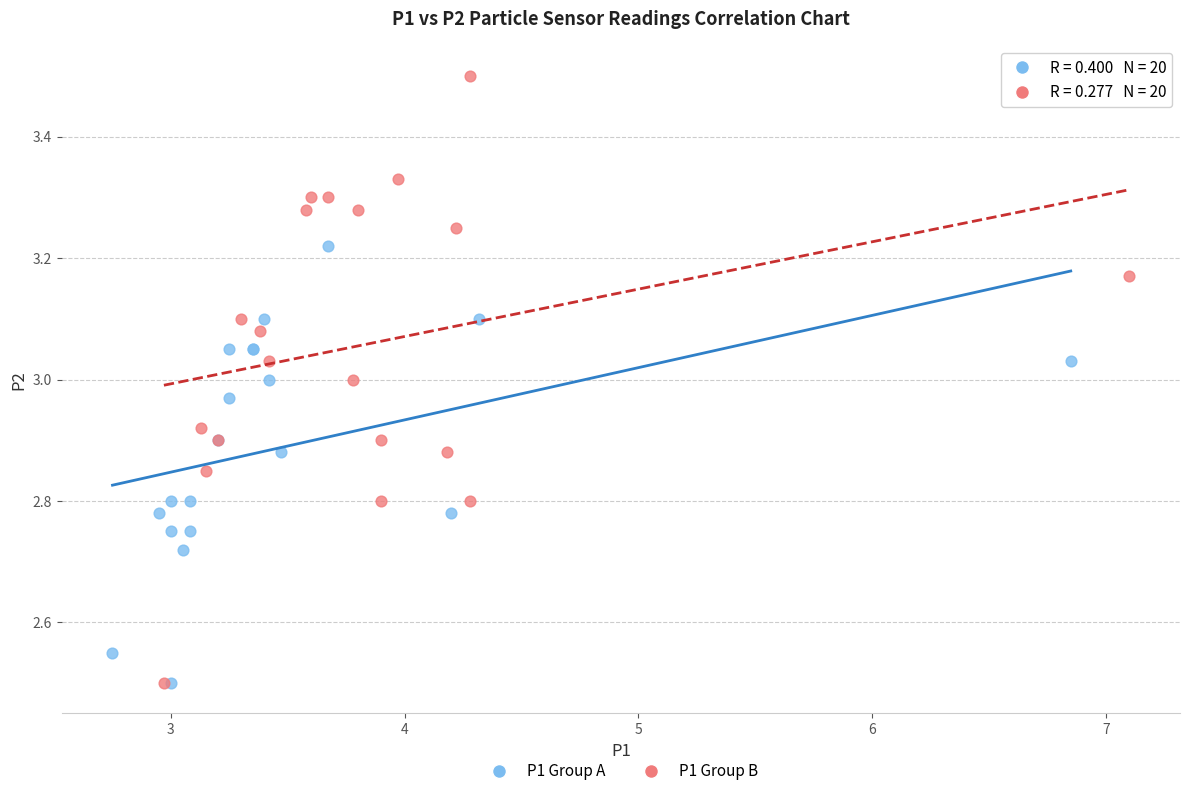

Which series has the largest Y range (max minus min)?

P1 Group B